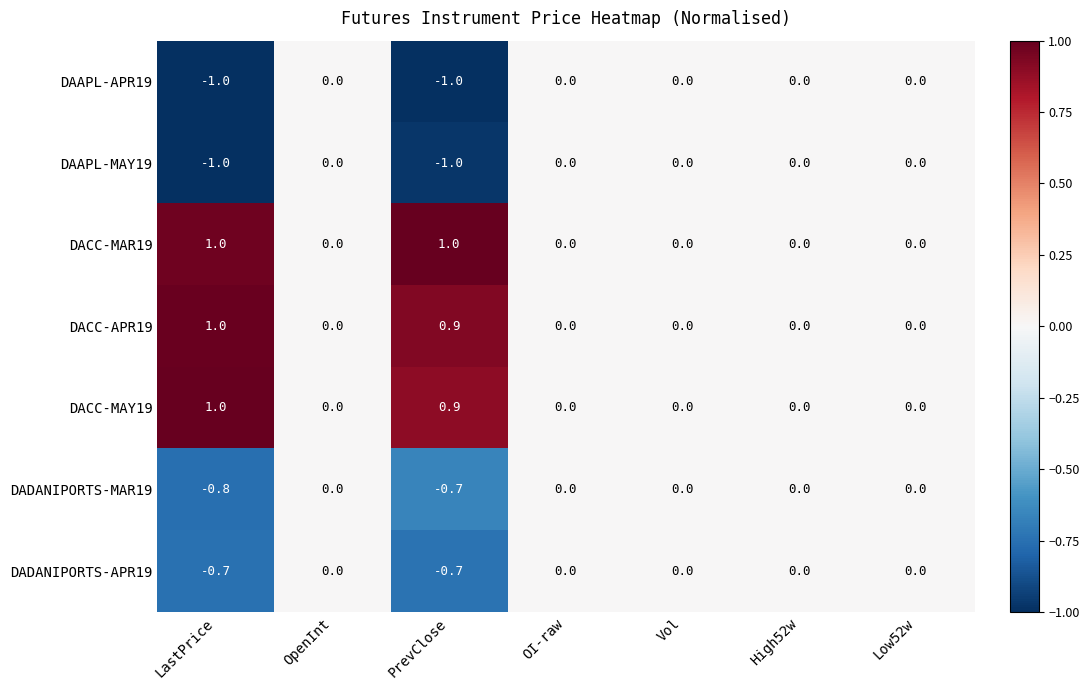

What is the spread (max minus min) of values at LastPrice?

2.0